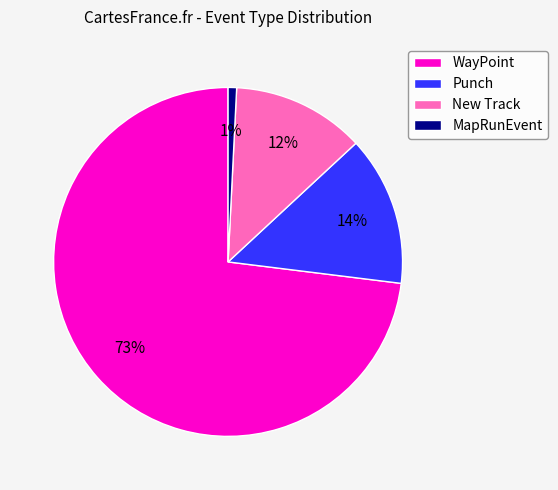

To the nearest percent, what is the average slice percentage?

25%